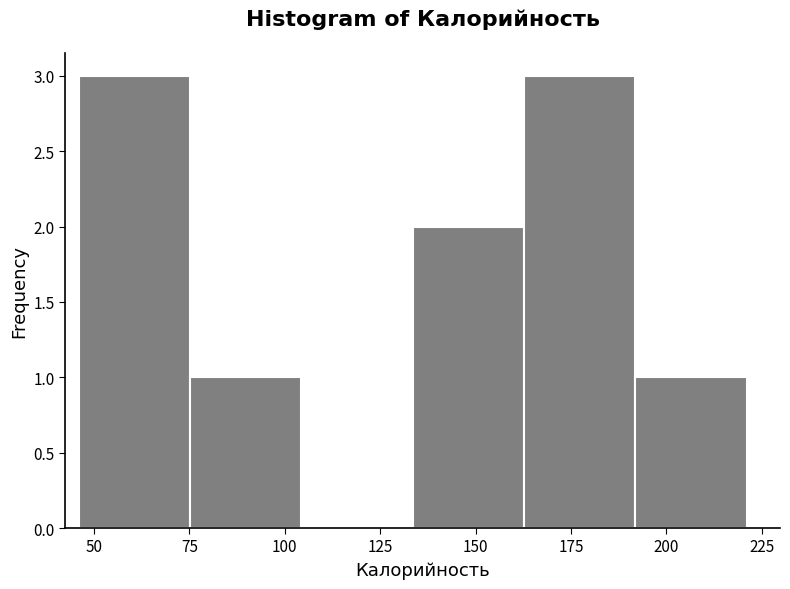

Reading left to right, list every bar in this chart as the range it spans on the x-axis followed by its height. Neither the bar edges nor the heights are printed on the chart, so give them approximately, as read against the axes.

45 to 75: 3
75 to 105: 1
105 to 135: 0
135 to 165: 2
165 to 190: 3
190 to 220: 1